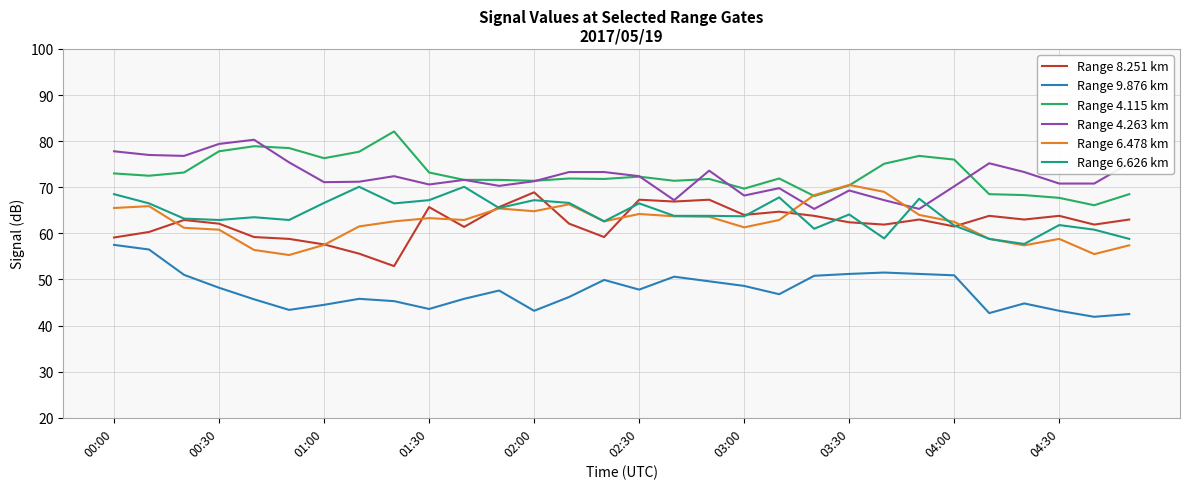

What is the smallest value displayed?

41.9